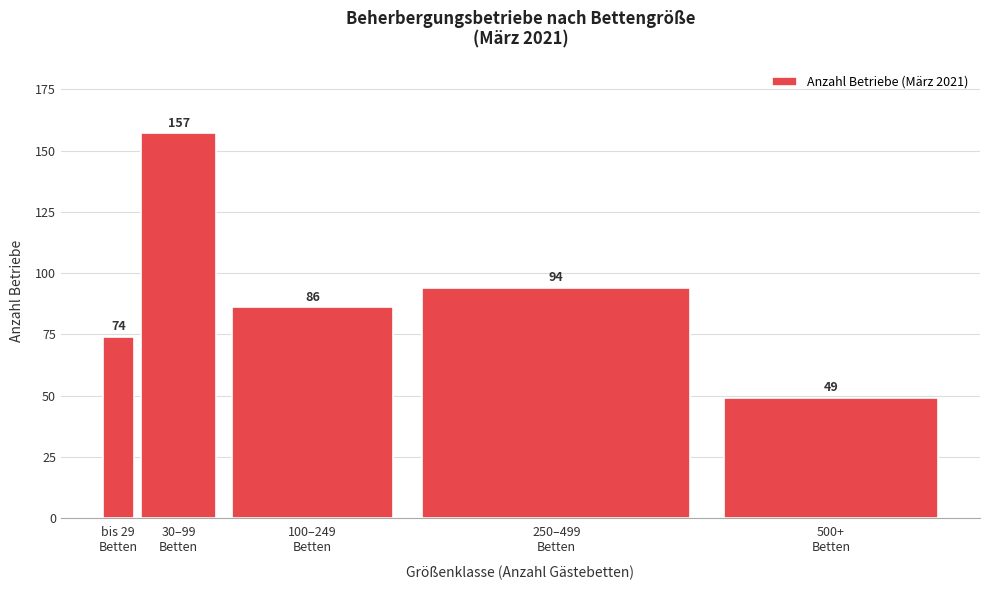

Reading right to left, transcribe all the data shown in this chart.

49	94	86	157	74